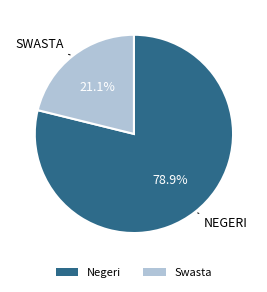

Rank the categories by value from highest to lowest.

Negeri, Swasta